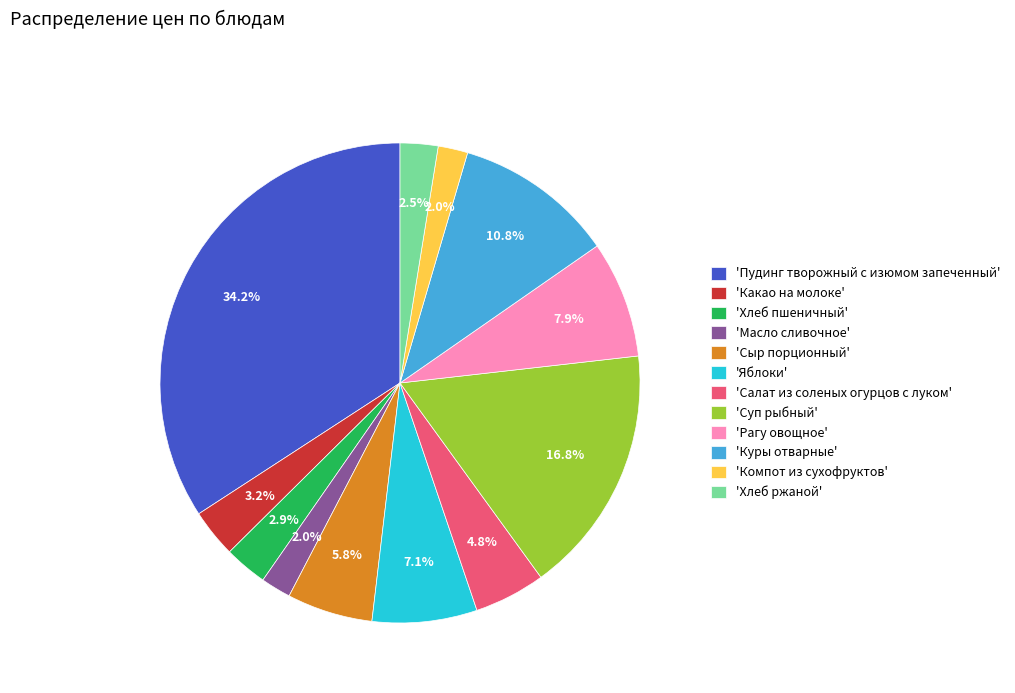

Does 'Какао на молоке' account for over 50% of the chart?

No